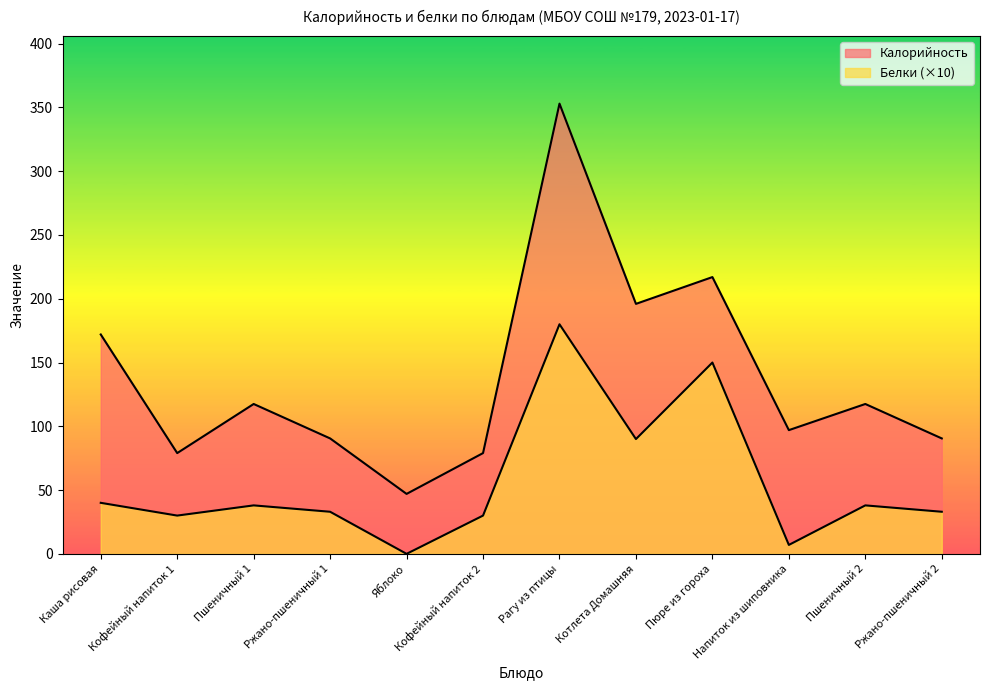

Between Пшеничный 1 and Рагу из птицы, which series saw the biggest shift?

Калорийность